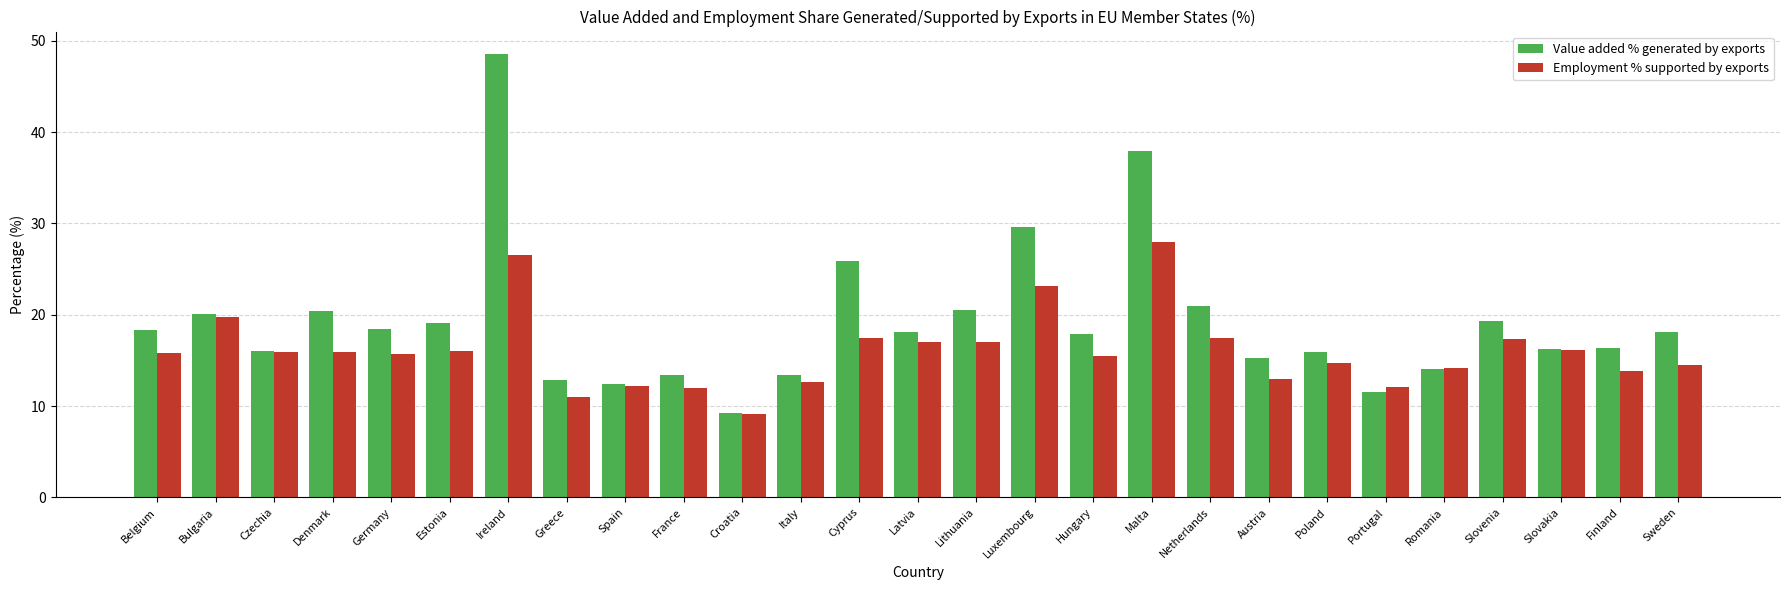

Rank the series by their maximum value, from lowest to highest.

Employment % supported by exports, Value added % generated by exports